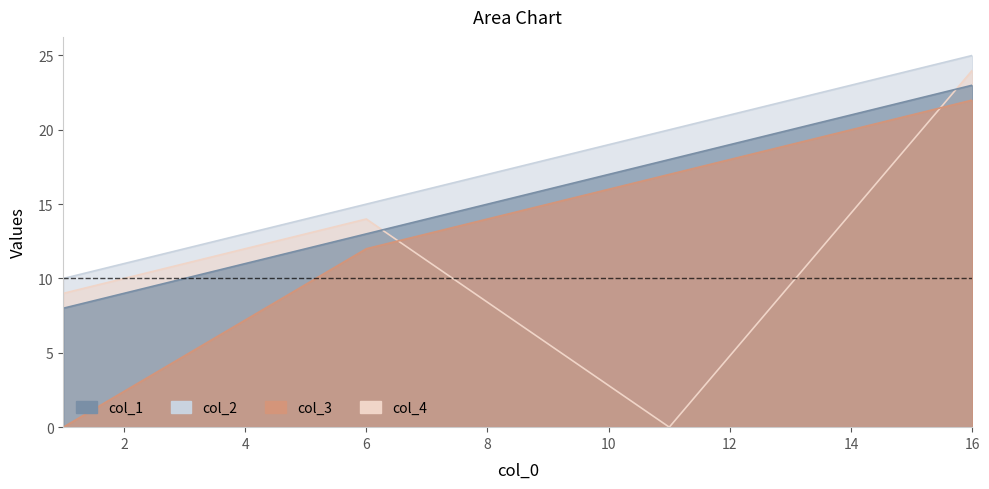

What is the average value of the col_3 series?

12